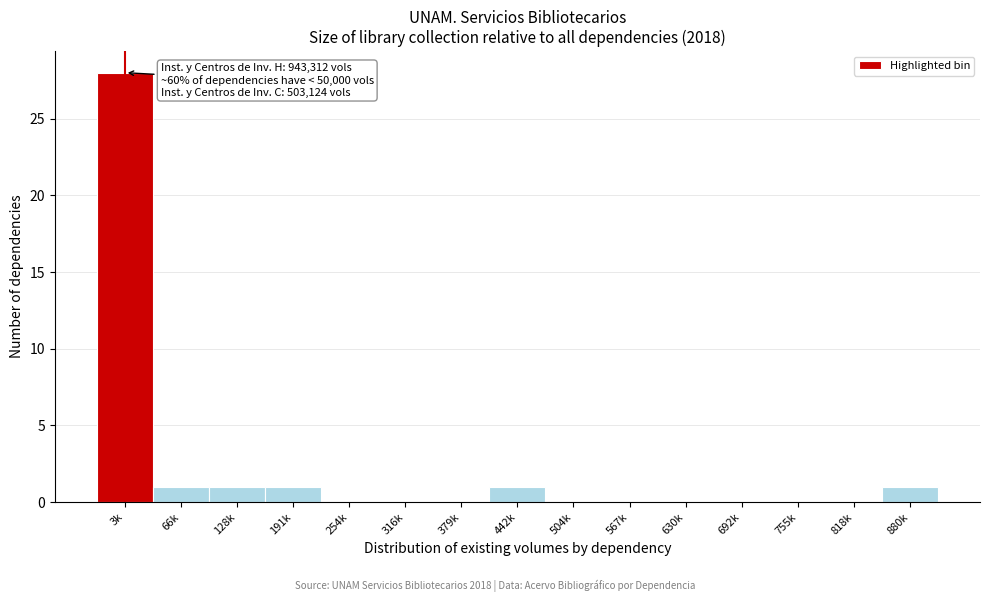

Reading right to left, what are all the values shown in this chart?

880k=1	818k=0	755k=0	692k=0	630k=0	567k=0	504k=0	442k=1	379k=0	316k=0	254k=0	191k=1	128k=1	66k=1	3k=28